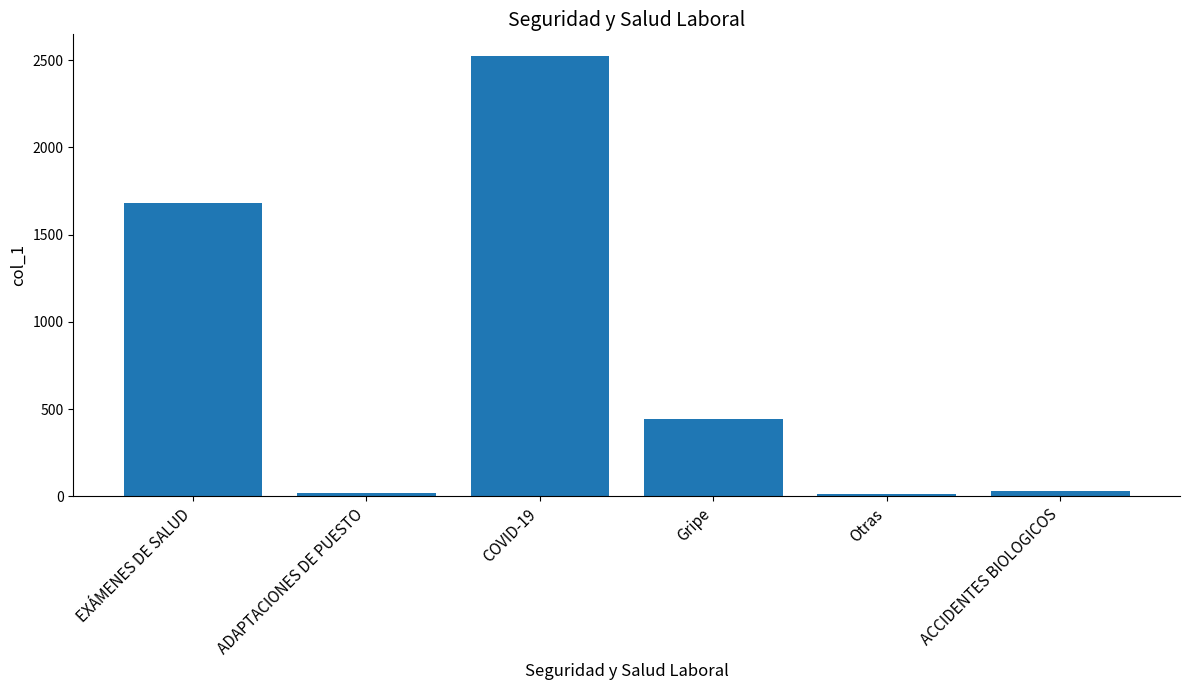

How many distinct data groups are displayed?

1